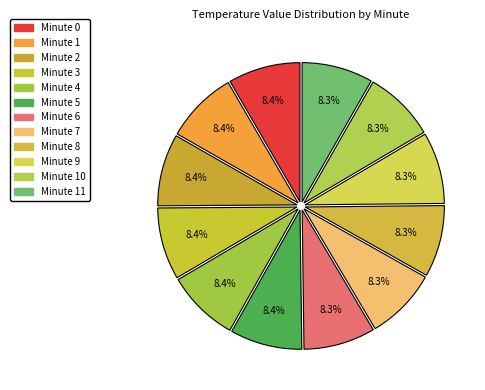

Count the number of slices in the pie.

12